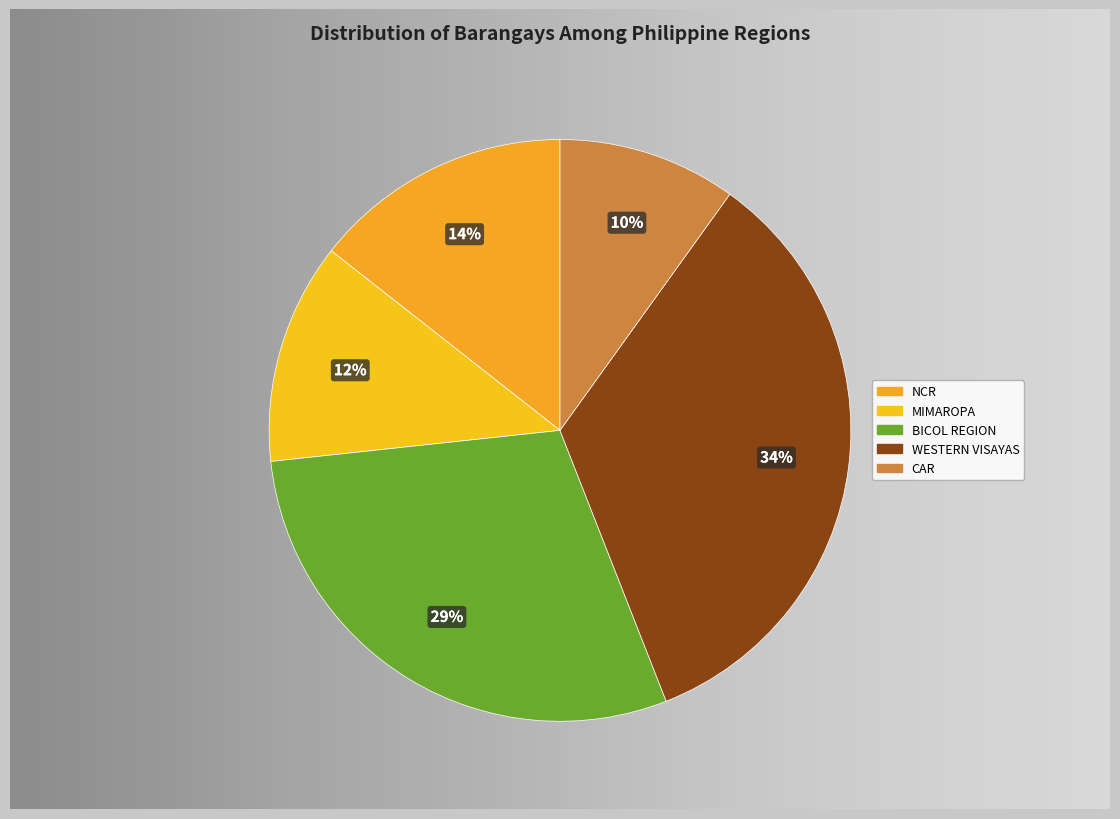

To the nearest percent, what is the average slice percentage?

20%